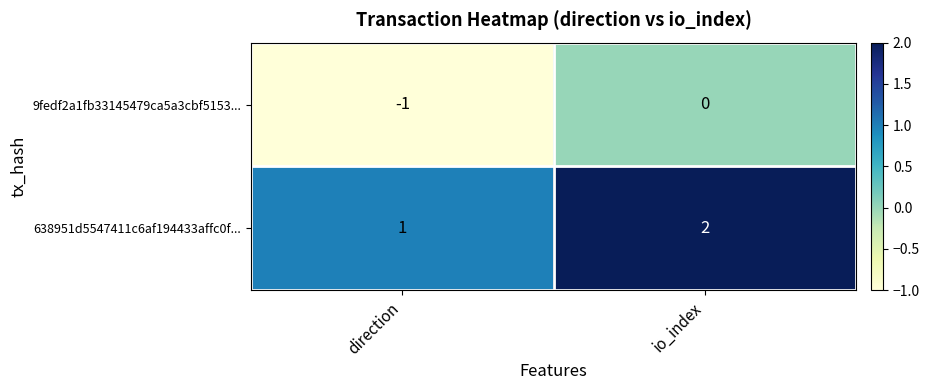

Which category has the lowest value in the 9fedf2a1fb33145479ca5a3cbf5153... series?

direction